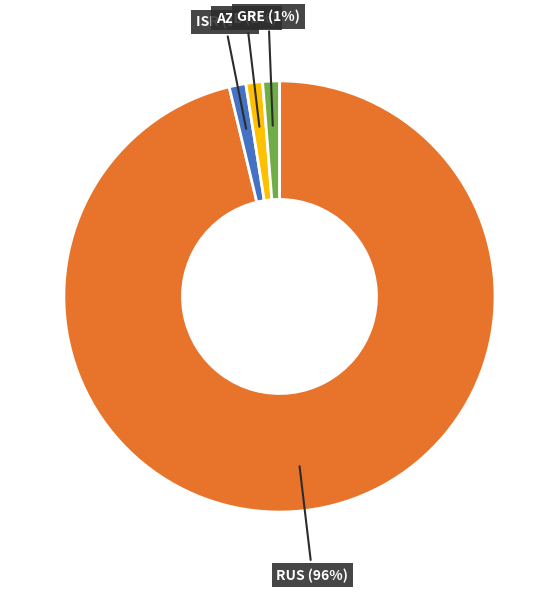

To the nearest percent, what is the average slice percentage?

25%